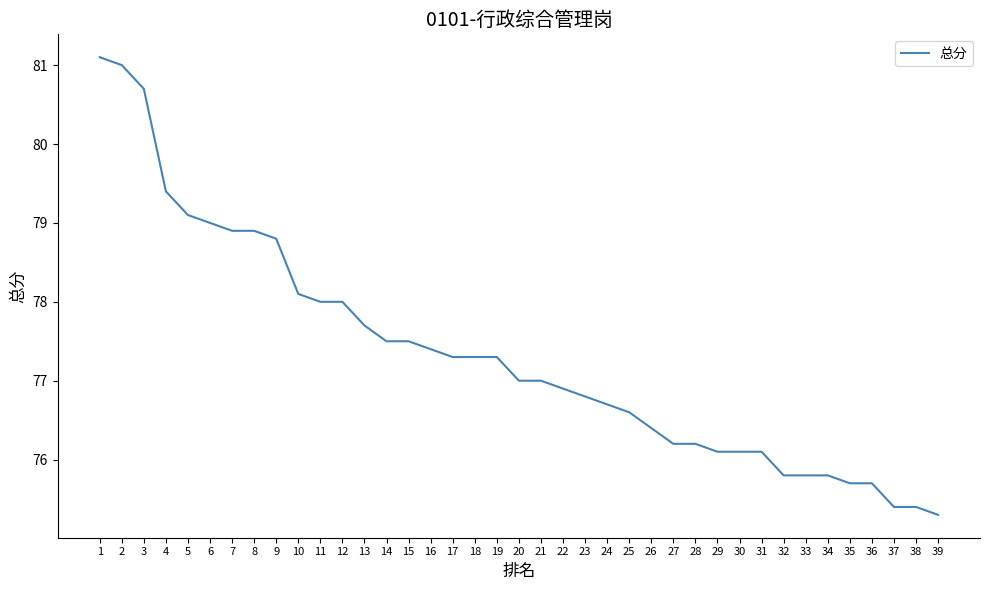

Approximately how many times larger is the value at 6 compared to 29?

1.0